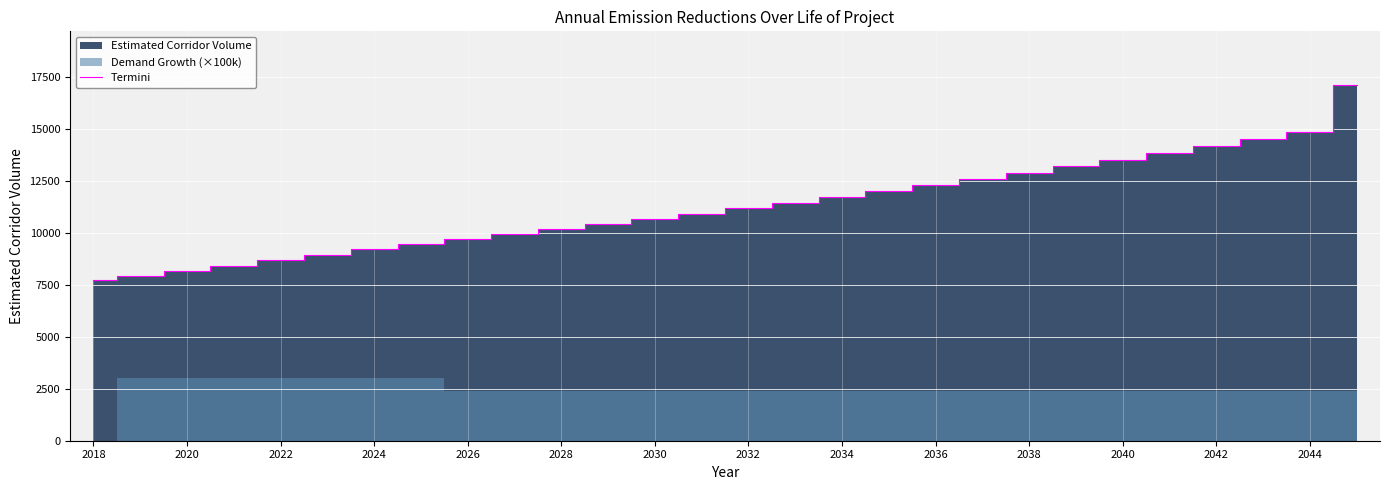

What is the highest value of the Termini series?

17114.0